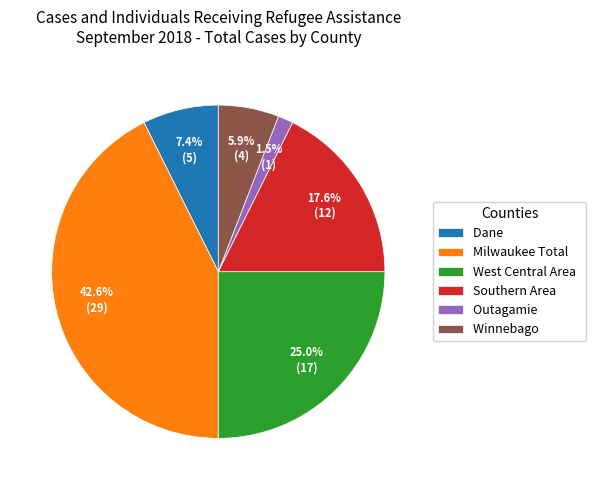

What percentage is the Southern Area slice, to the nearest percent?

18%